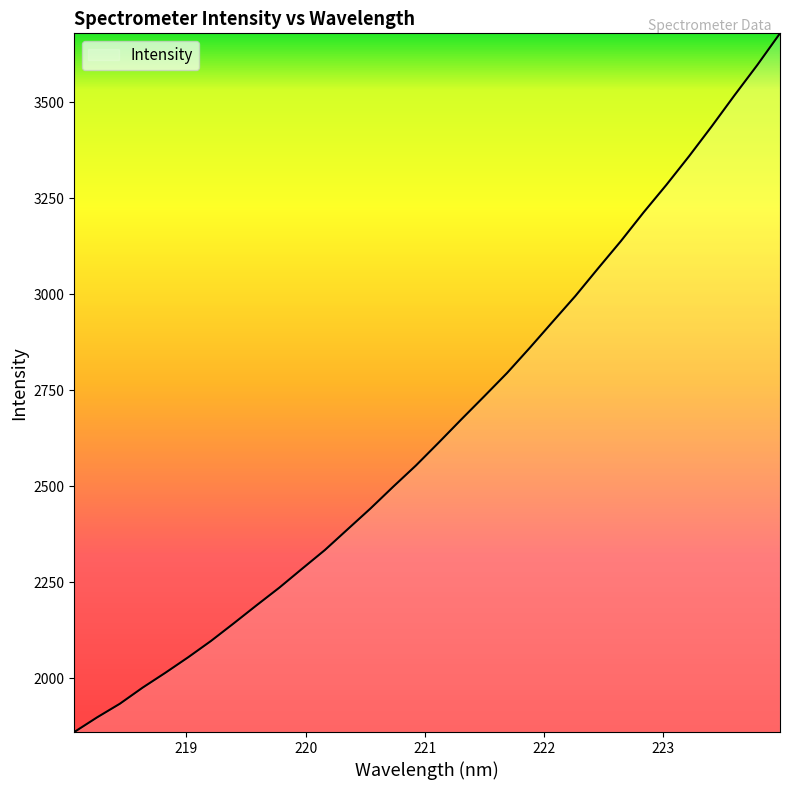

Count the number of data series in this chart.

1